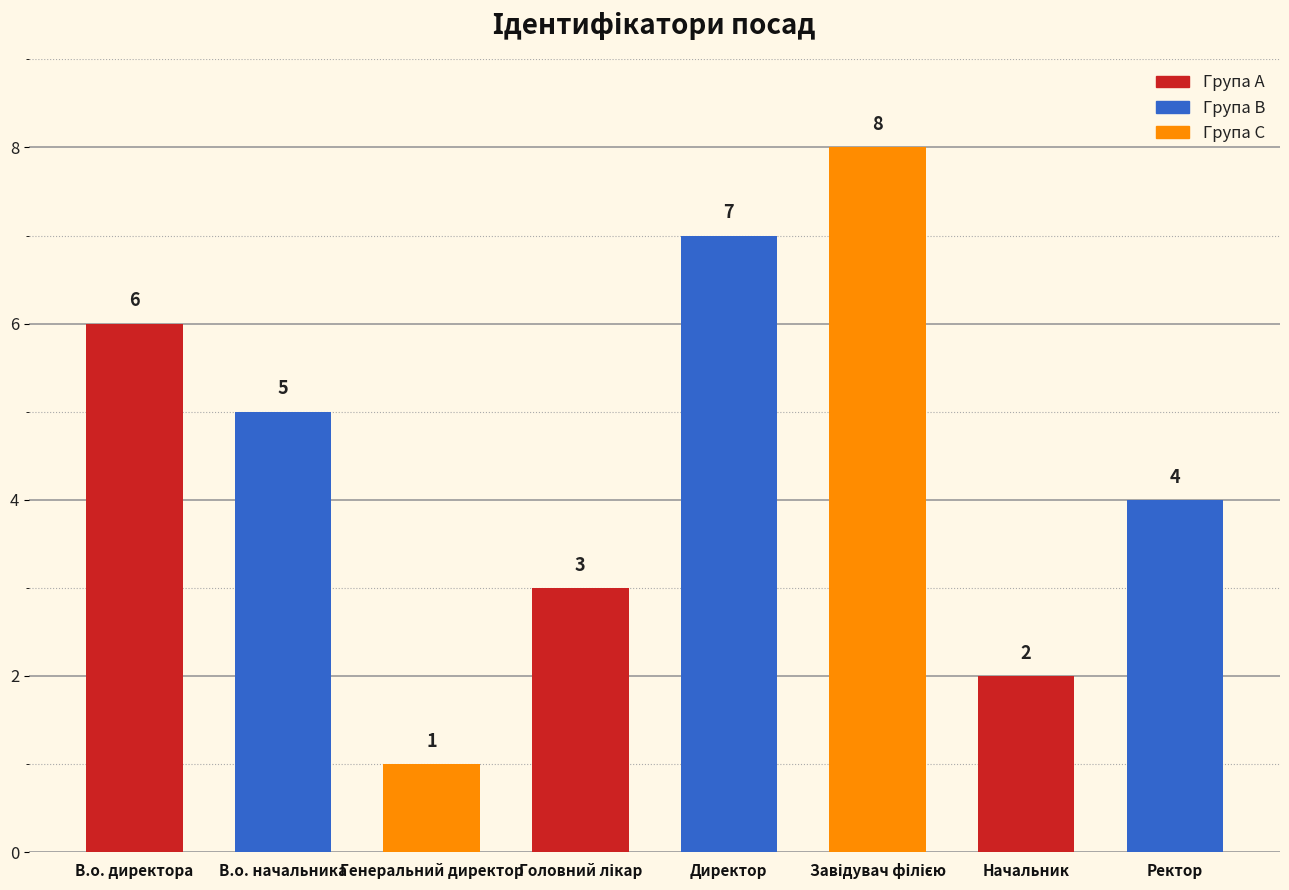

Between В.о. директора and Начальник, which is larger?

В.о. директора